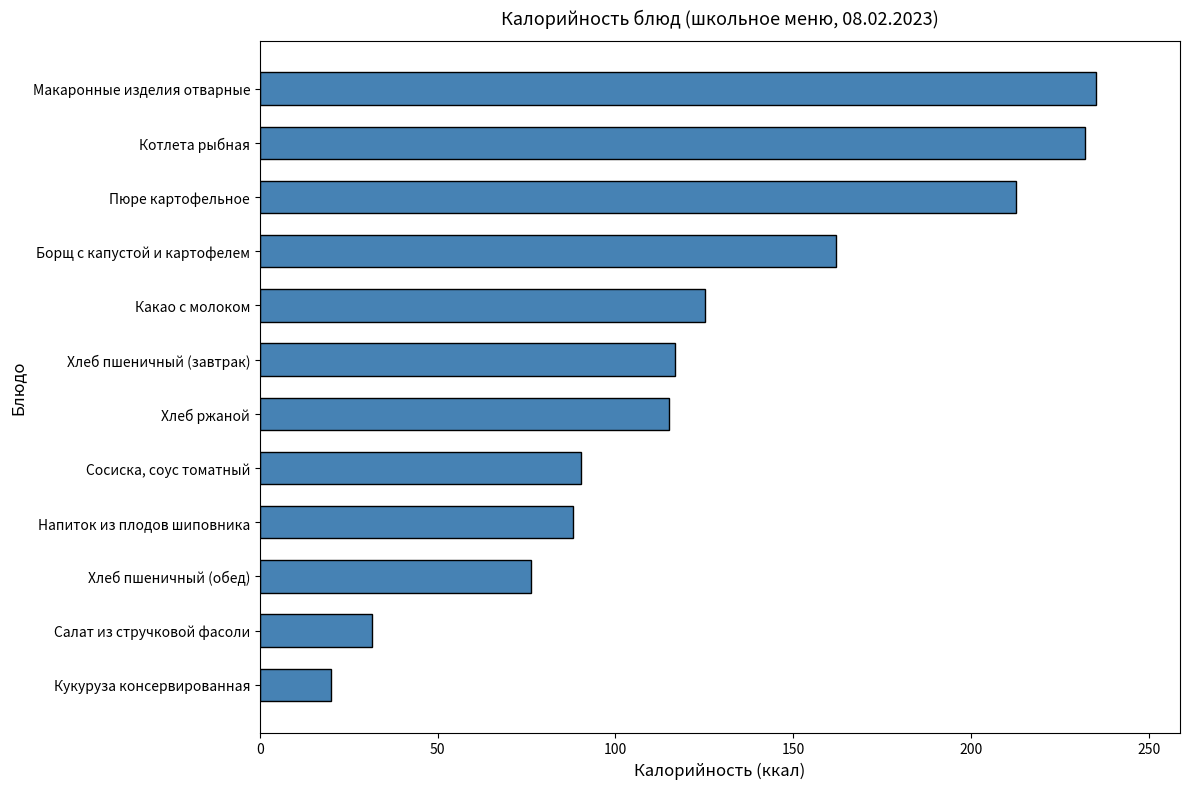

What is the difference between the values at Пюре картофельное and Макаронные изделия отварные?

22.5